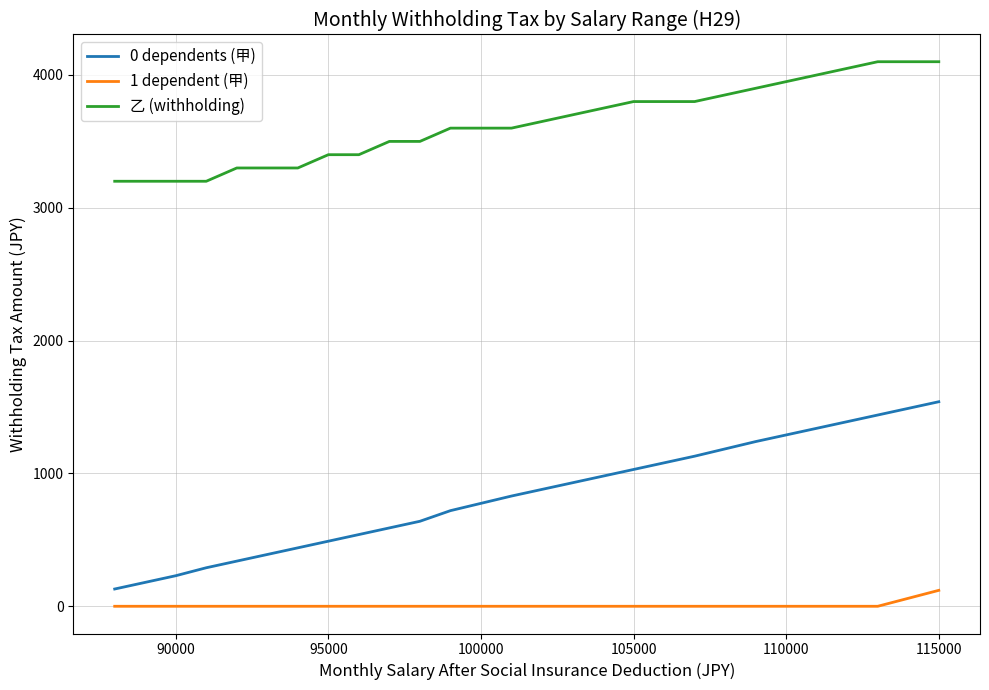

What is the lowest value of the 乙 (withholding) series?

3200